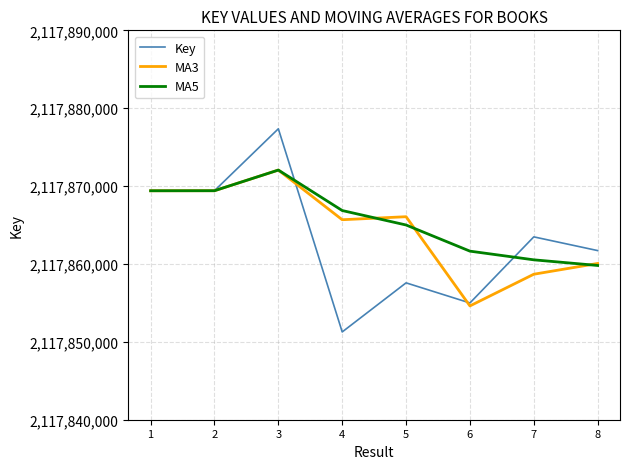

How many lines are shown in the chart?

3